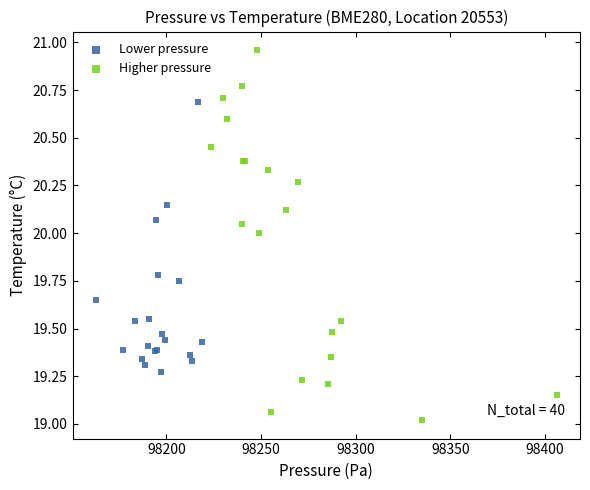

Which series reaches the minimum Y coordinate?

Higher pressure